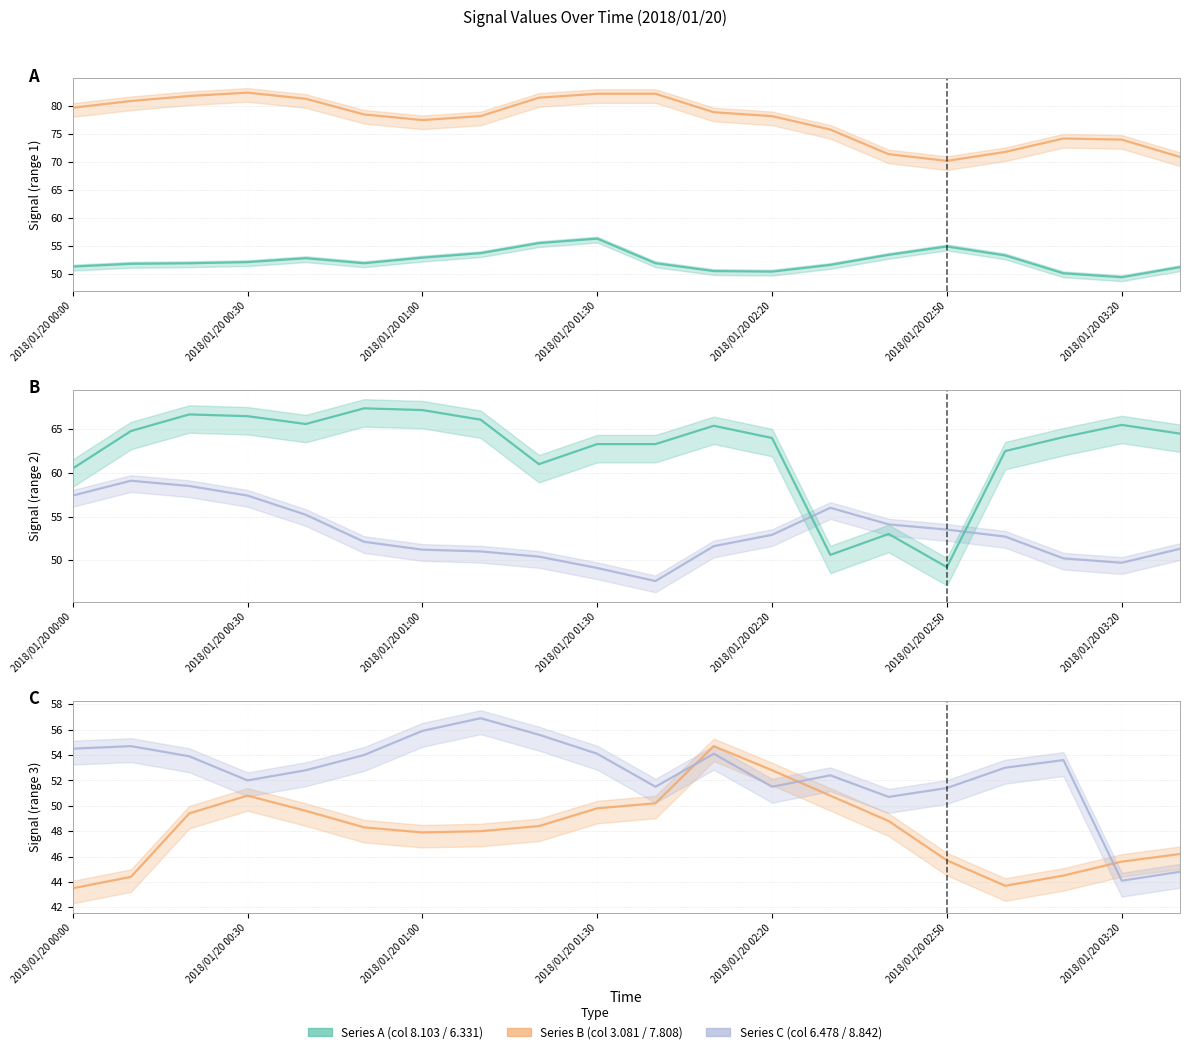

What is the label of the 11th point from the right?

2018/01/20 01:30